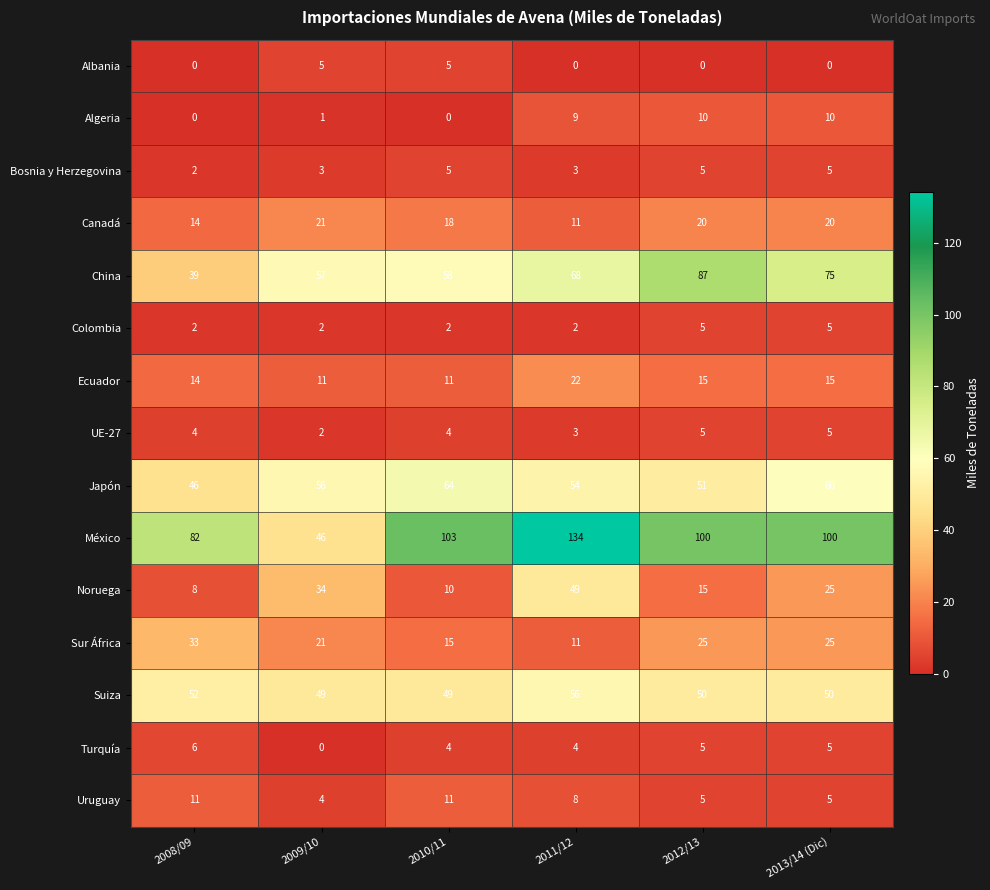

What is the sum of all Uruguay values?

44